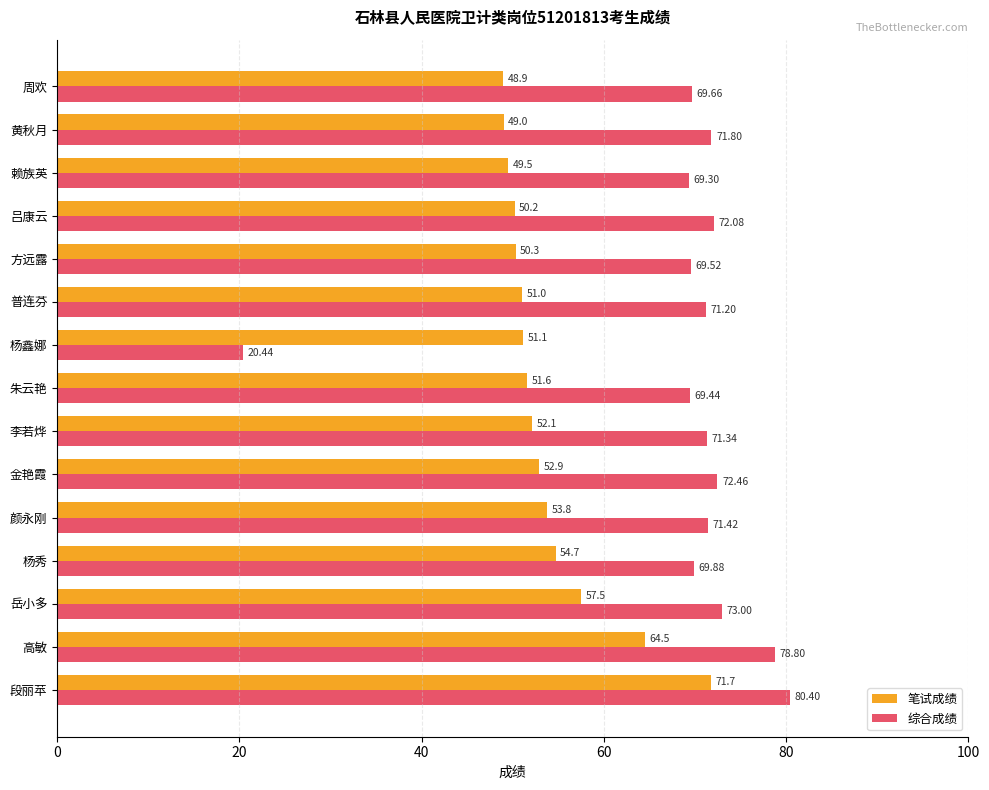

Which series has the largest total across all categories?

综合成绩